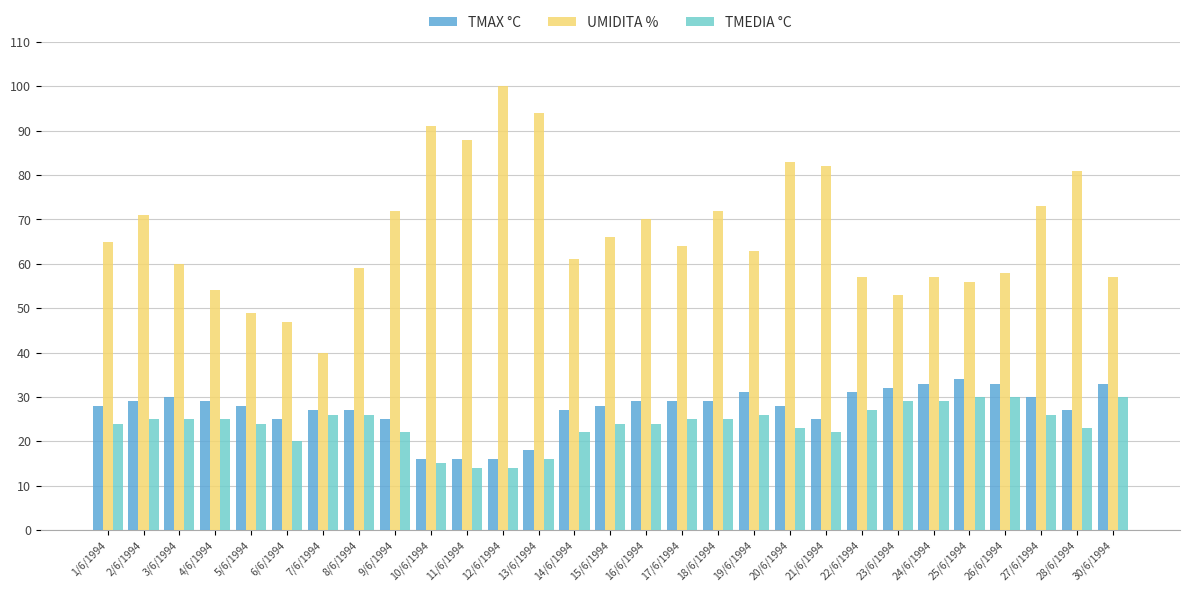

Rank the series by their maximum value, from lowest to highest.

TMEDIA °C, TMAX °C, UMIDITA %